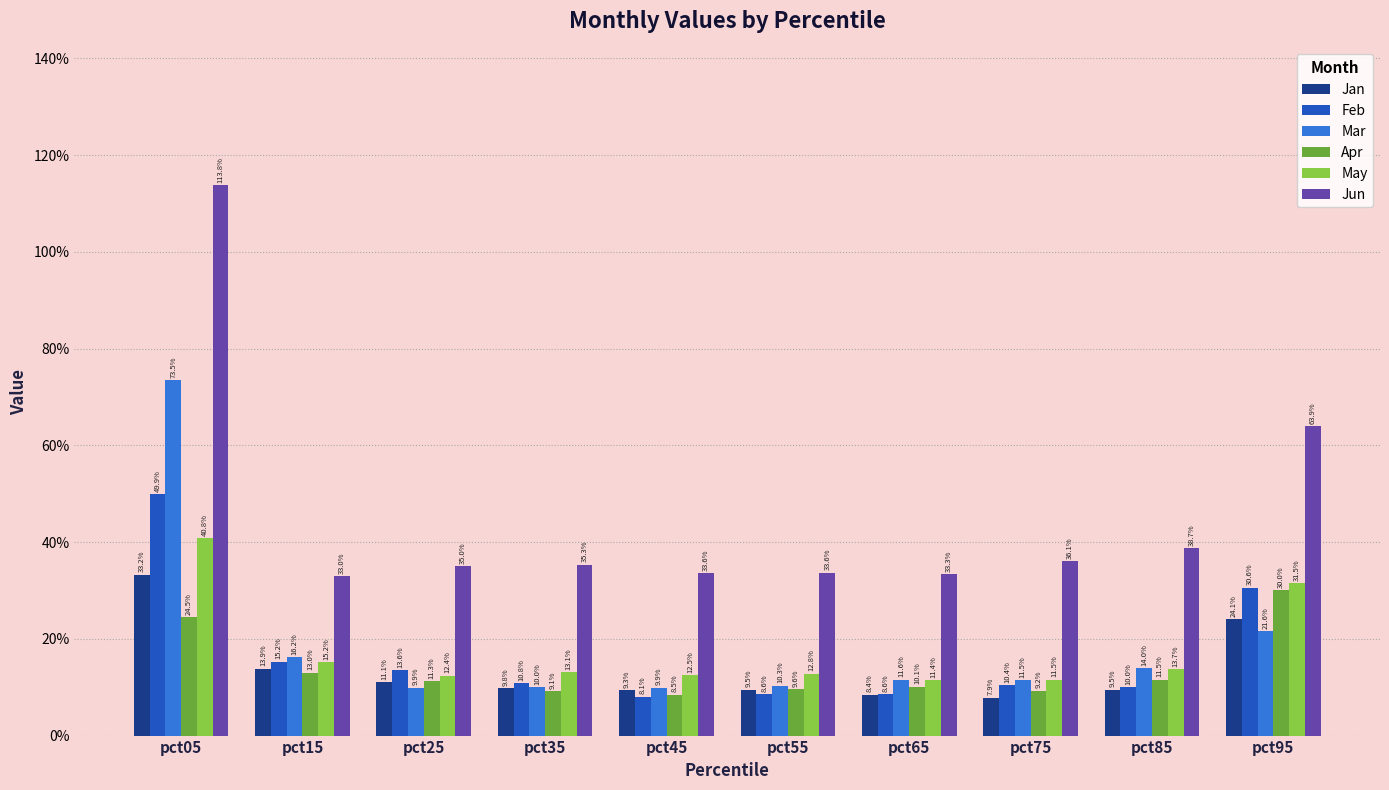

Rank the series by their maximum value, from highest to lowest.

Jun, Mar, Feb, May, Jan, Apr